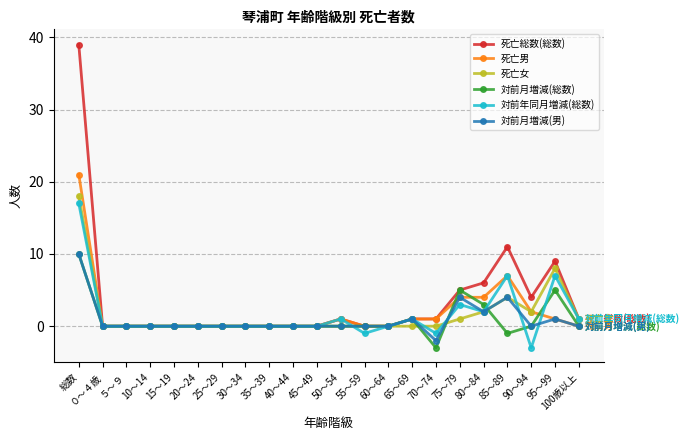

Which label corresponds to the largest value in the chart?

総数